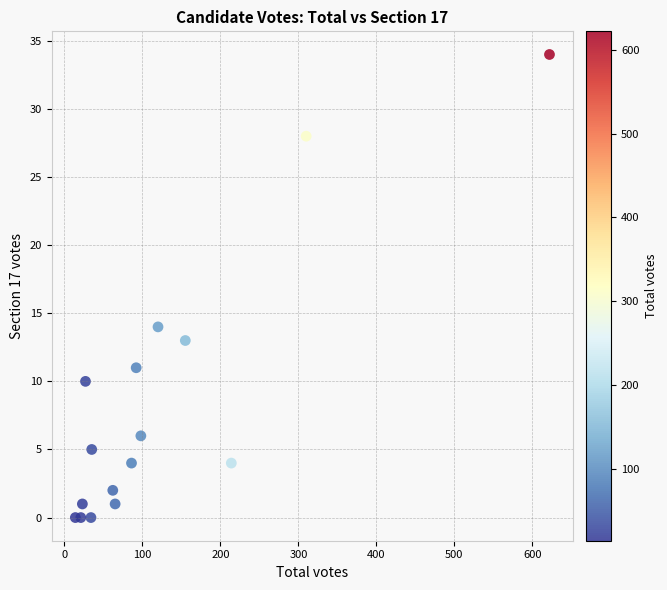

What is the range of Y values (max minus min)?

34